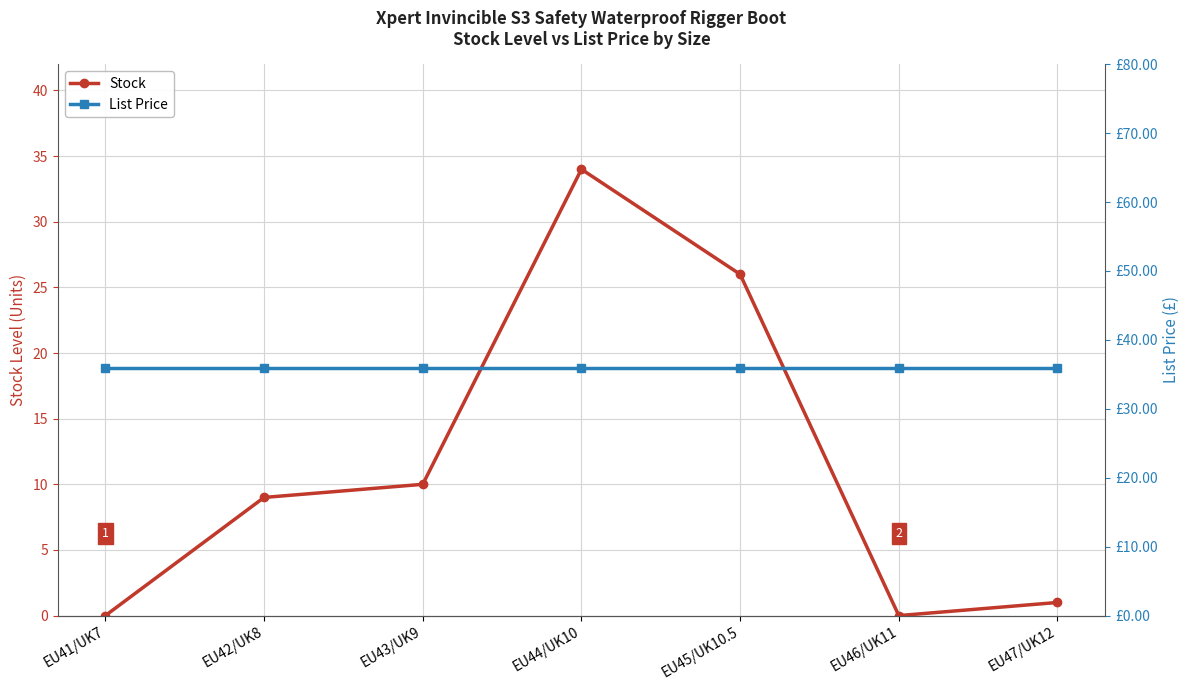

What is the difference between the Stock values at EU44/UK10 and EU43/UK9?

24